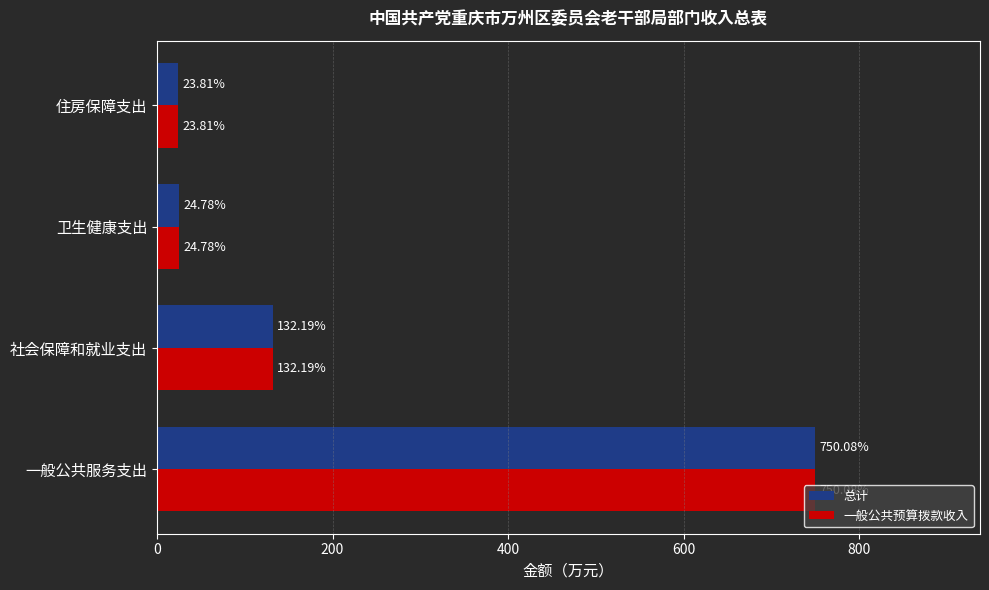

Which label corresponds to the largest value in the chart?

一般公共服务支出